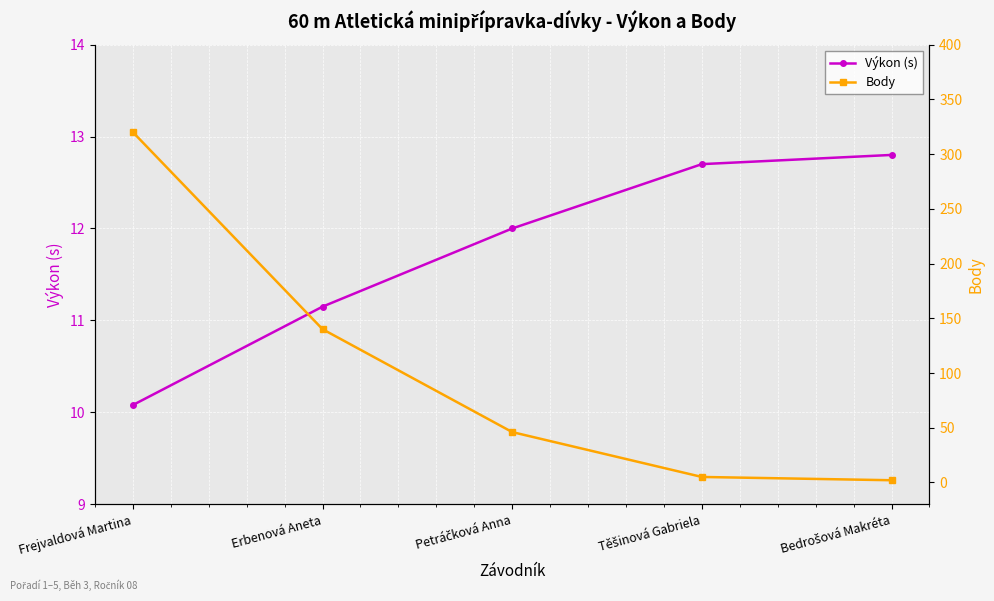

What is the difference between the Body values at Bedrošová Makréta and Těšinová Gabriela?

3.0